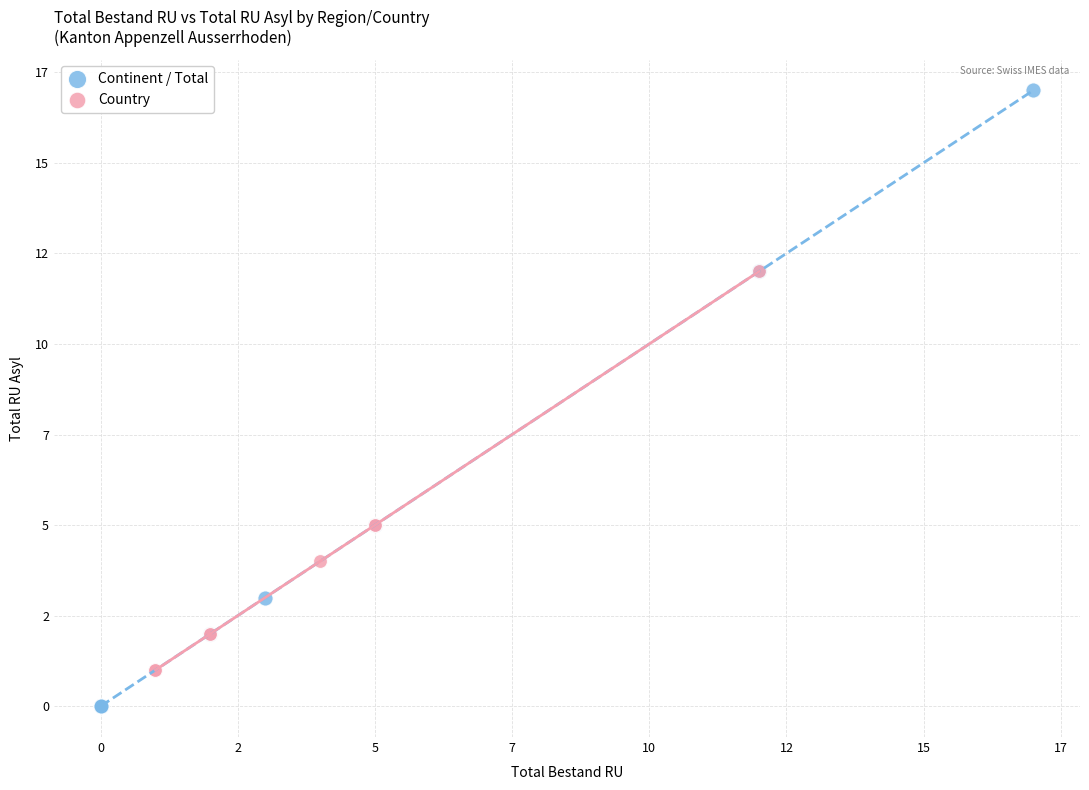

What are all the series names shown in the legend?

Continent / Total, Country